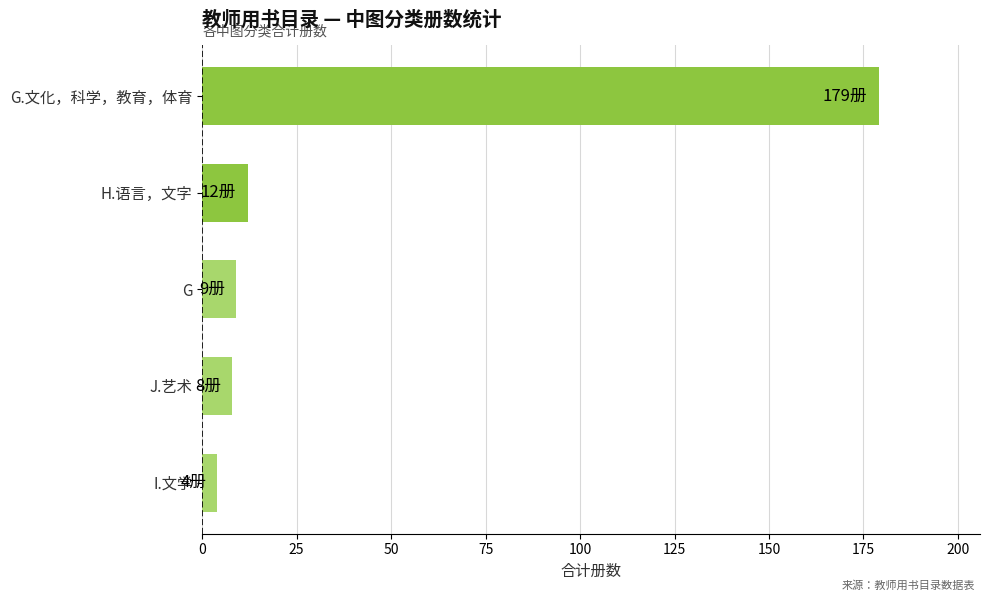

Approximately how many times larger is the value at J.艺术 compared to H.语言，文字?

0.7